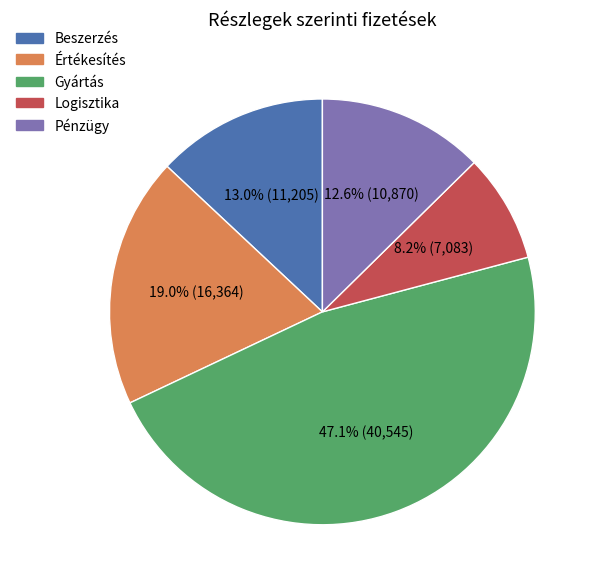

The Logisztika slice represents 19% of the pie. True or false?

False